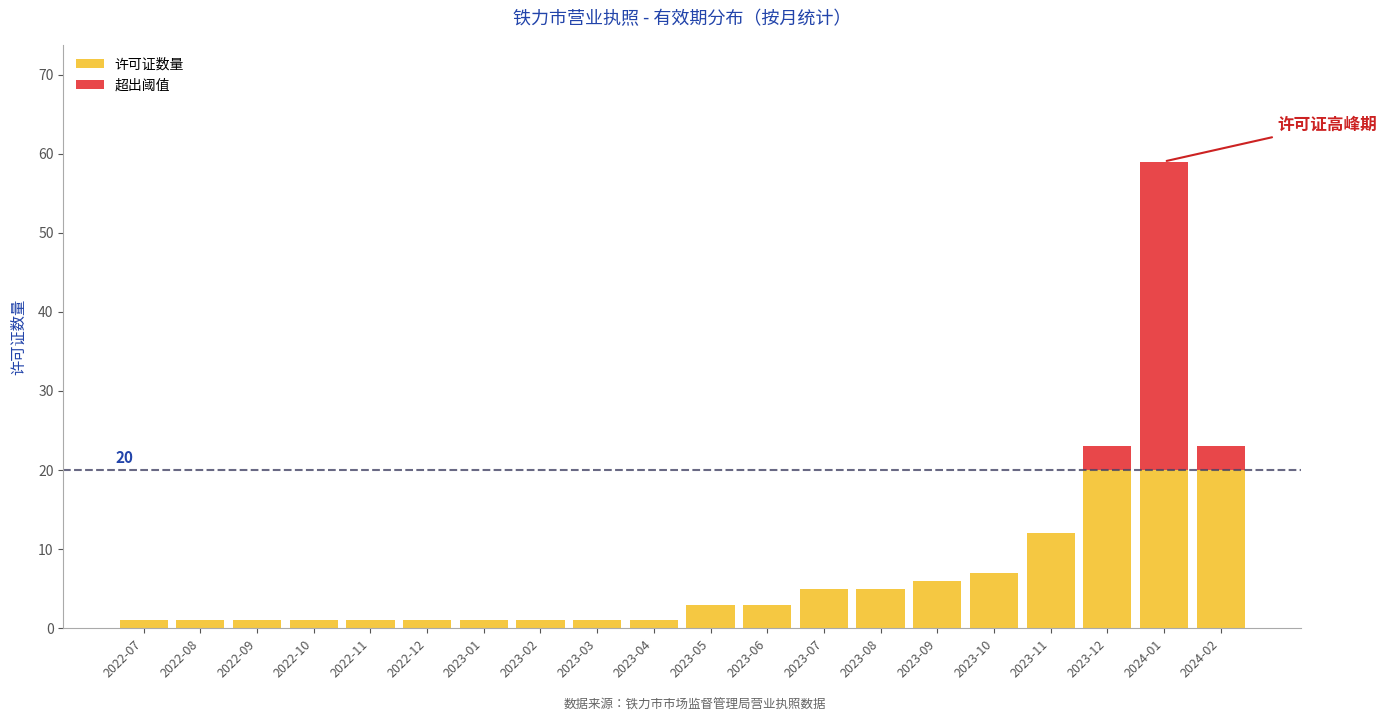

What is the maximum value for 许可证数量?

20